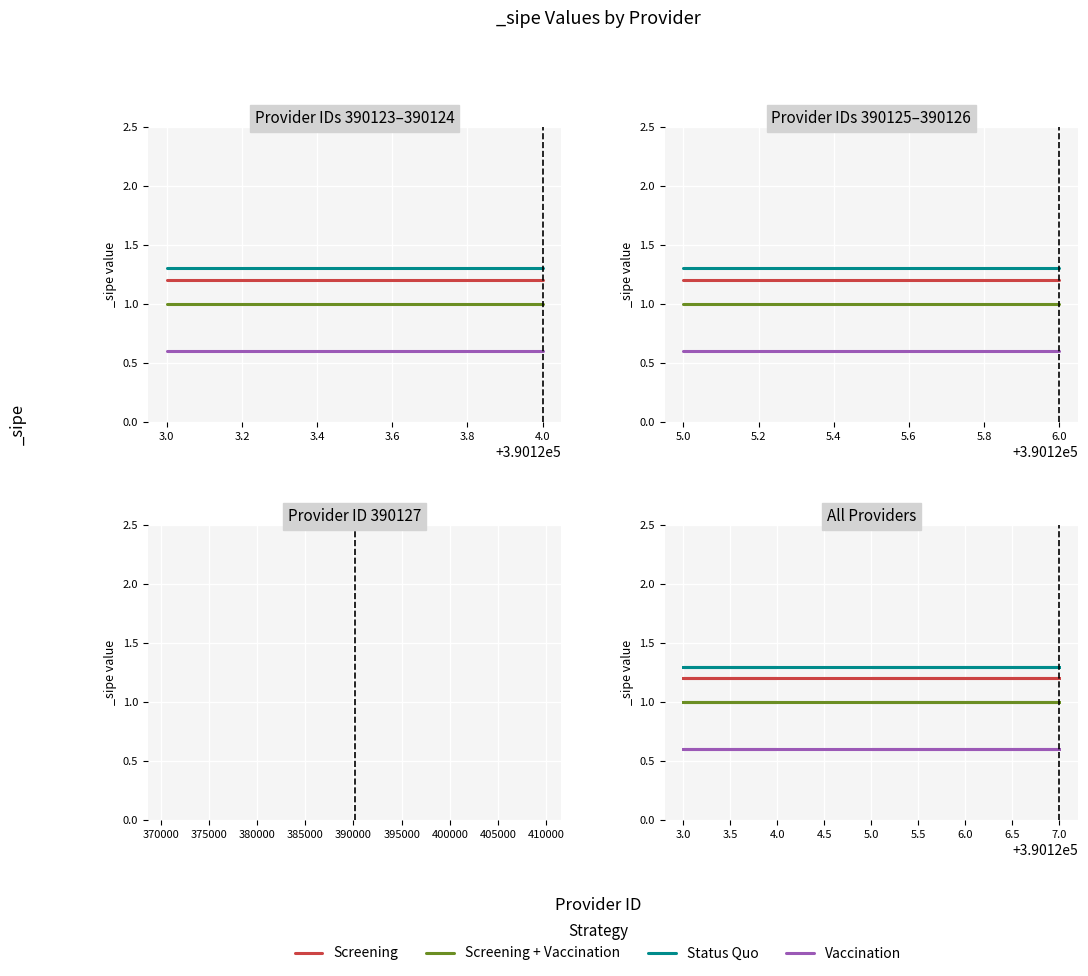

Which series has the largest total across all categories?

Status Quo